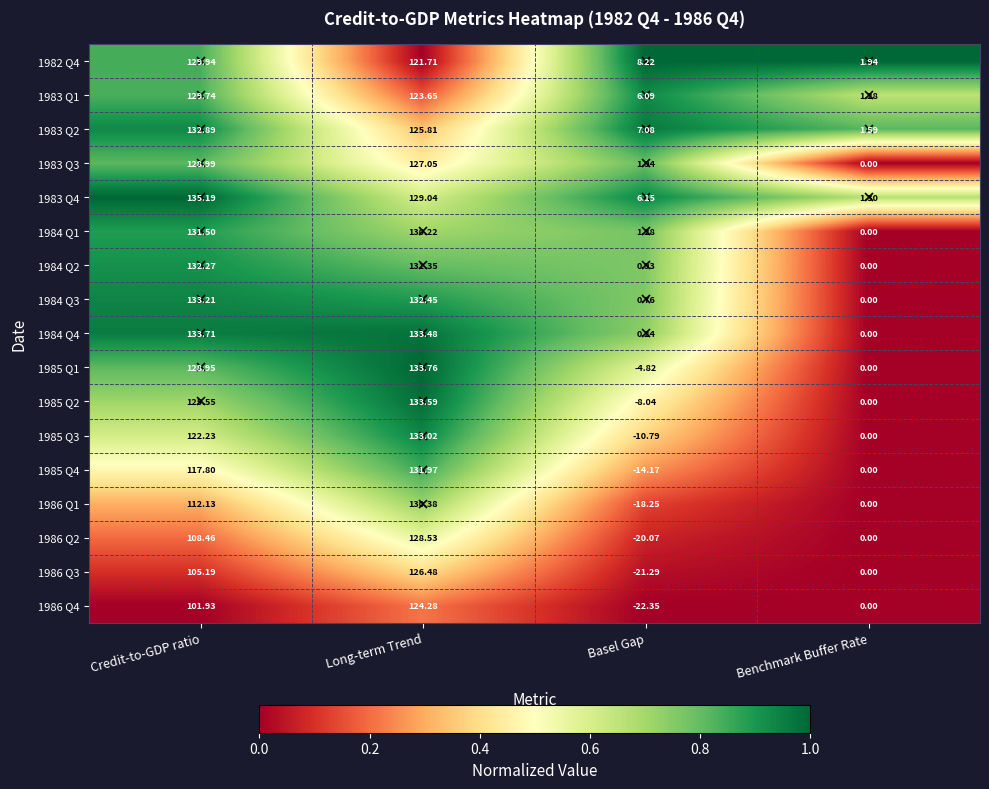

At how many categories does at least one series exceed 0?

4